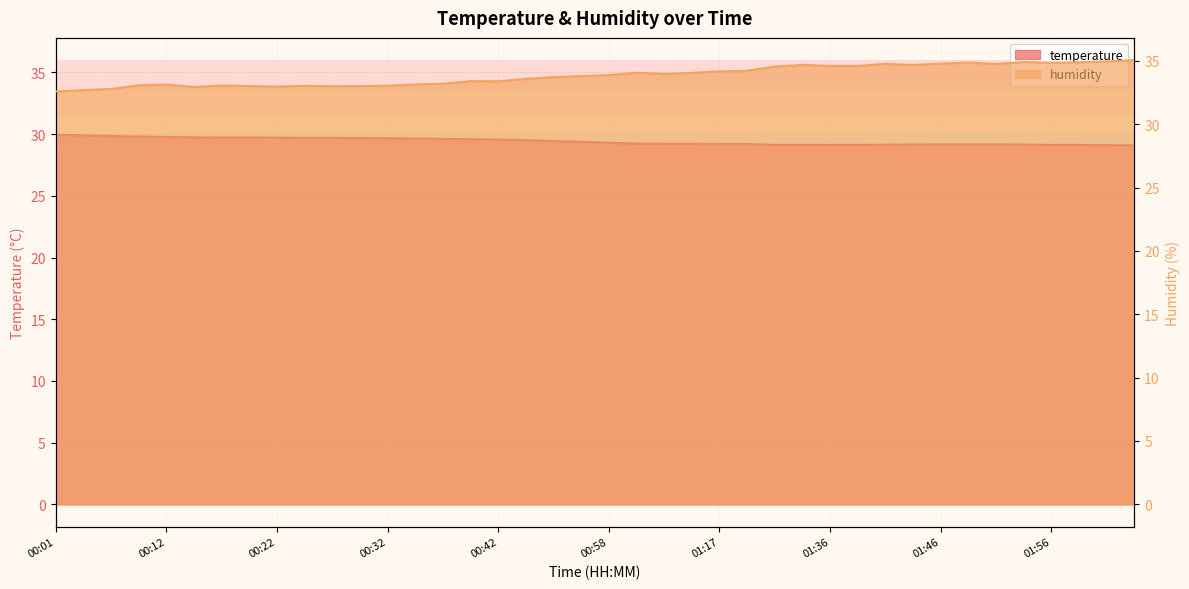

What is the label of the 13th point from the right?

01:33